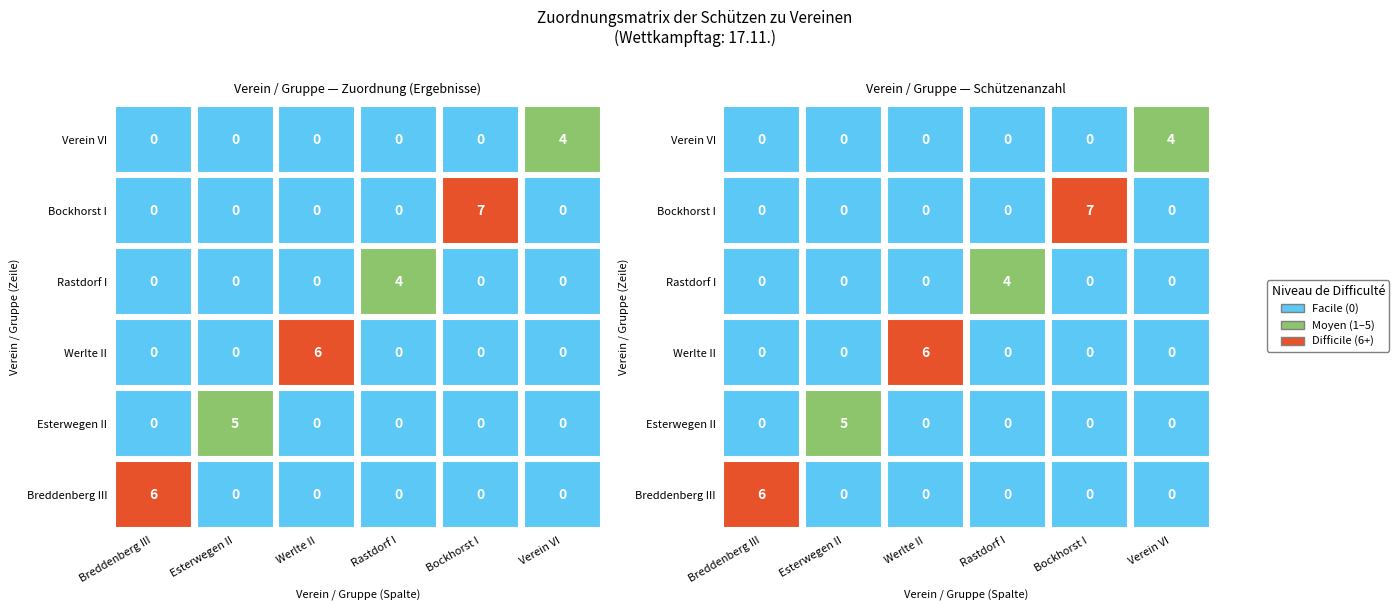

Is the value of Verein VI at Breddenberg III greater than the value of Werlte II at Bockhorst I?

No